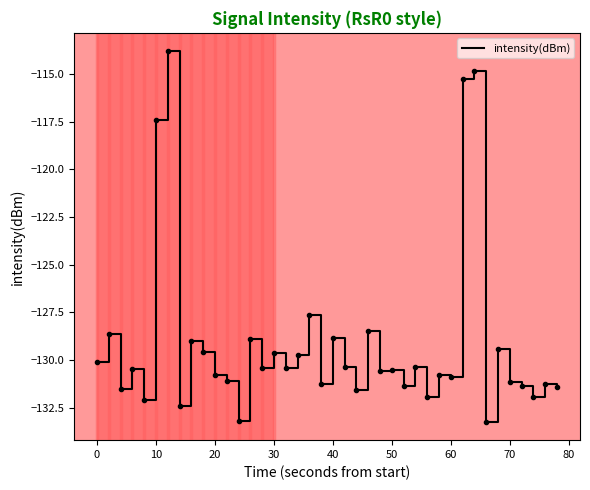

What is the difference between the maximum and minimum values?

19.4